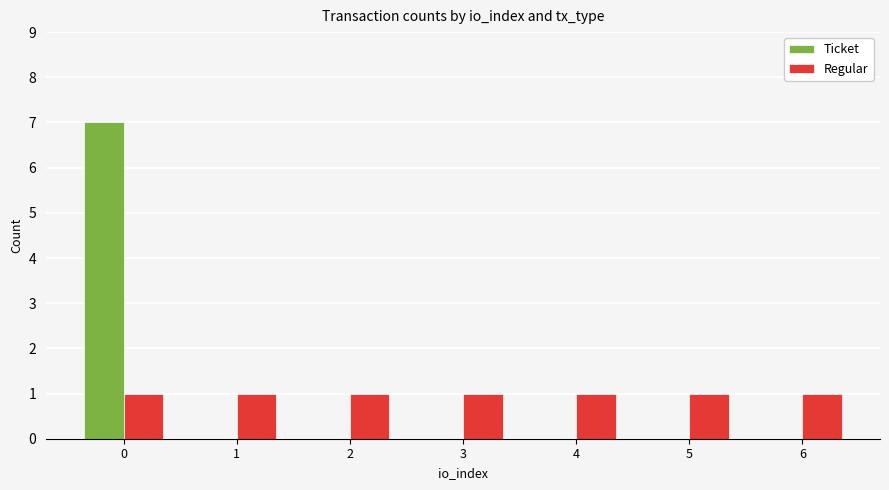

How many Ticket values are between 0 and 1?

6